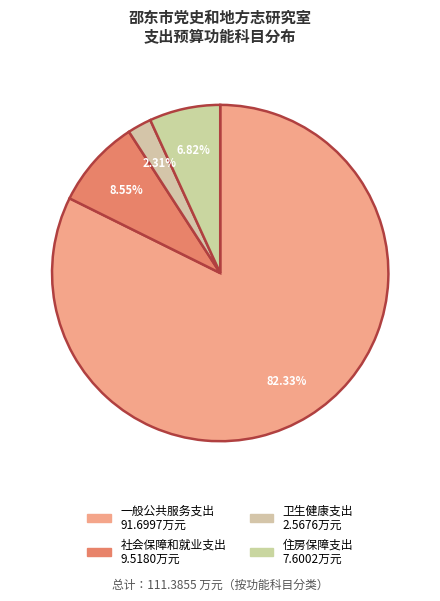

Rank the categories by value from lowest to highest.

卫生健康支出, 住房保障支出, 社会保障和就业支出, 一般公共服务支出